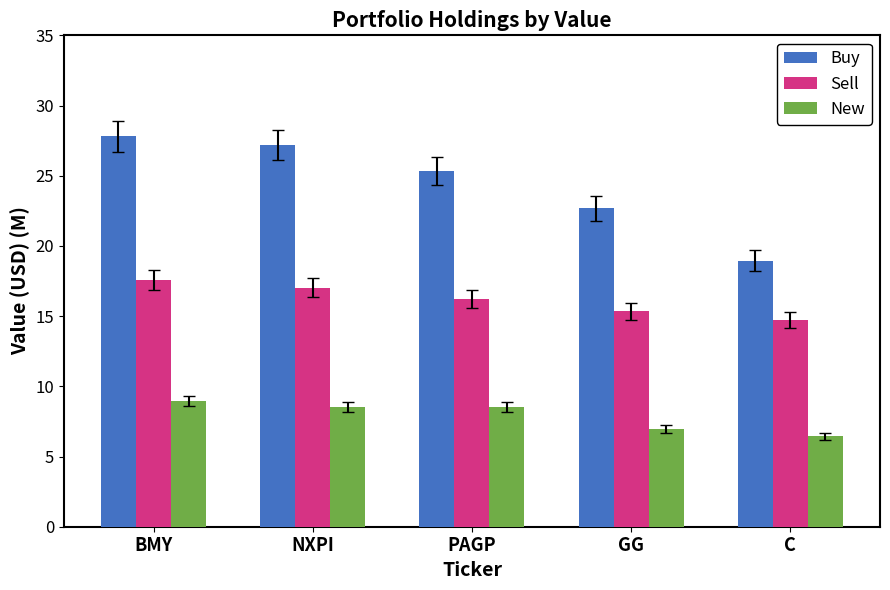

At which category does the chart reach its peak across all series?

BMY